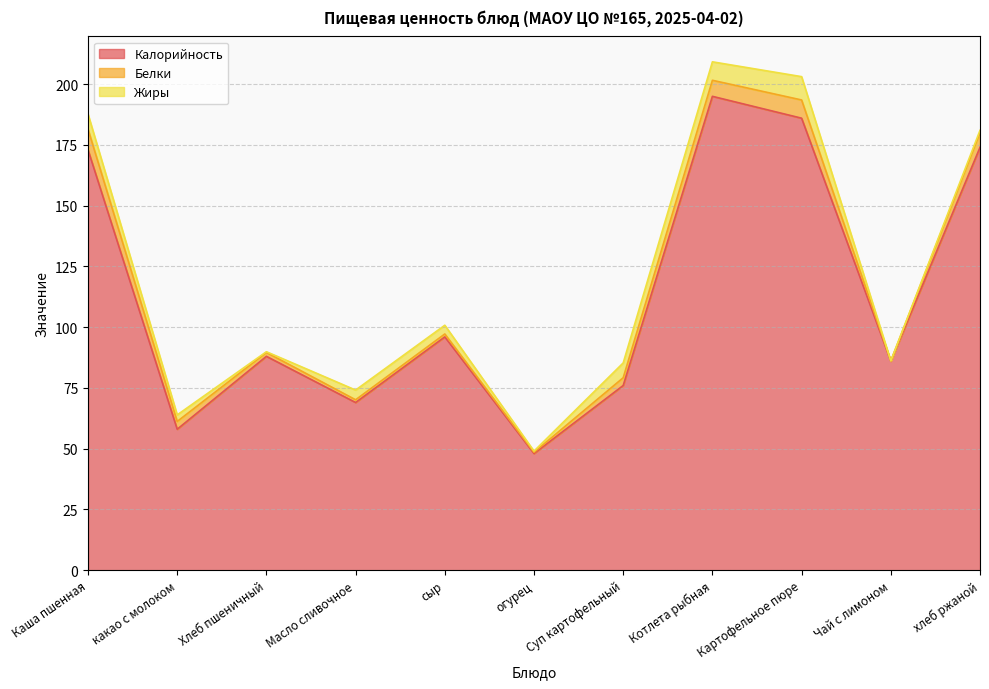

How many data points in Белки are above 3?

6